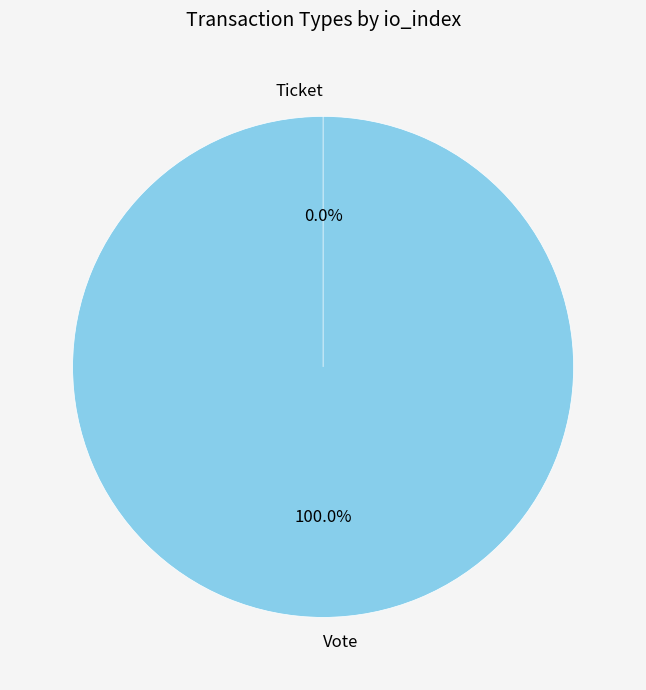

True or false: Vote (io_index=1) accounts for 100% of the total.

True